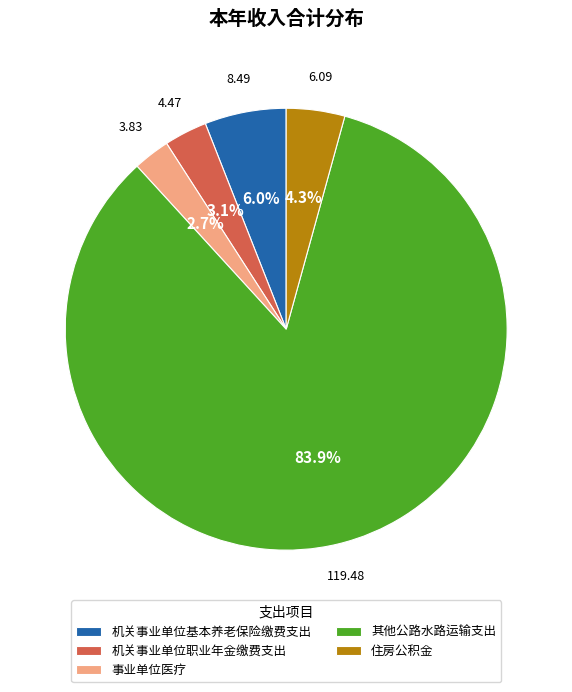

To the nearest percent, what portion does 机关事业单位基本养老保险缴费支出 represent?

6%